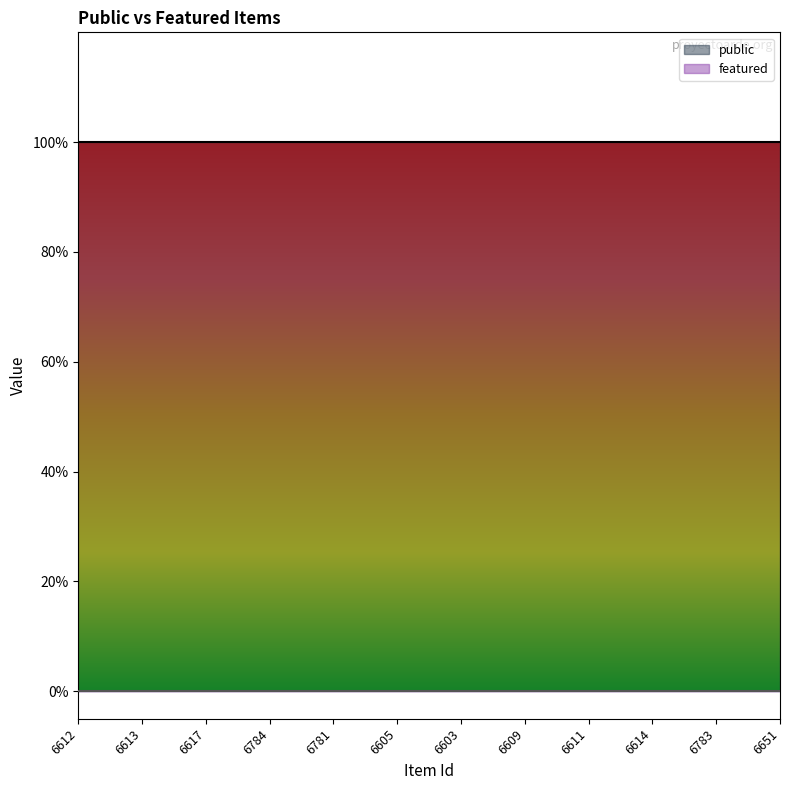

List the series in order of their overall mean, lowest first.

featured, public